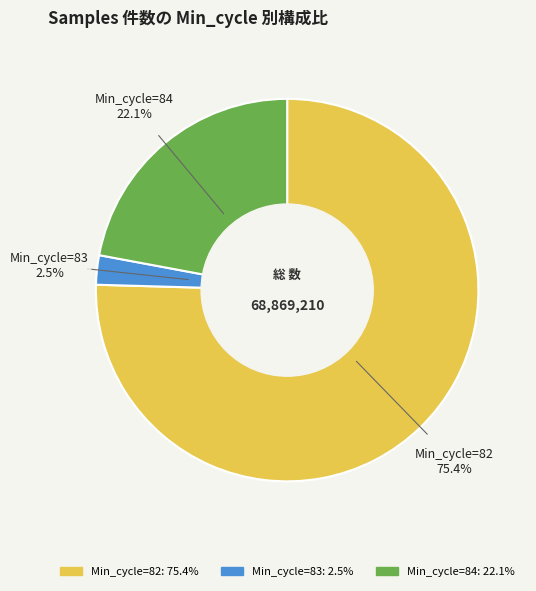

Is the sum of Min_cycle=84 and Min_cycle=82 greater than half?

Yes